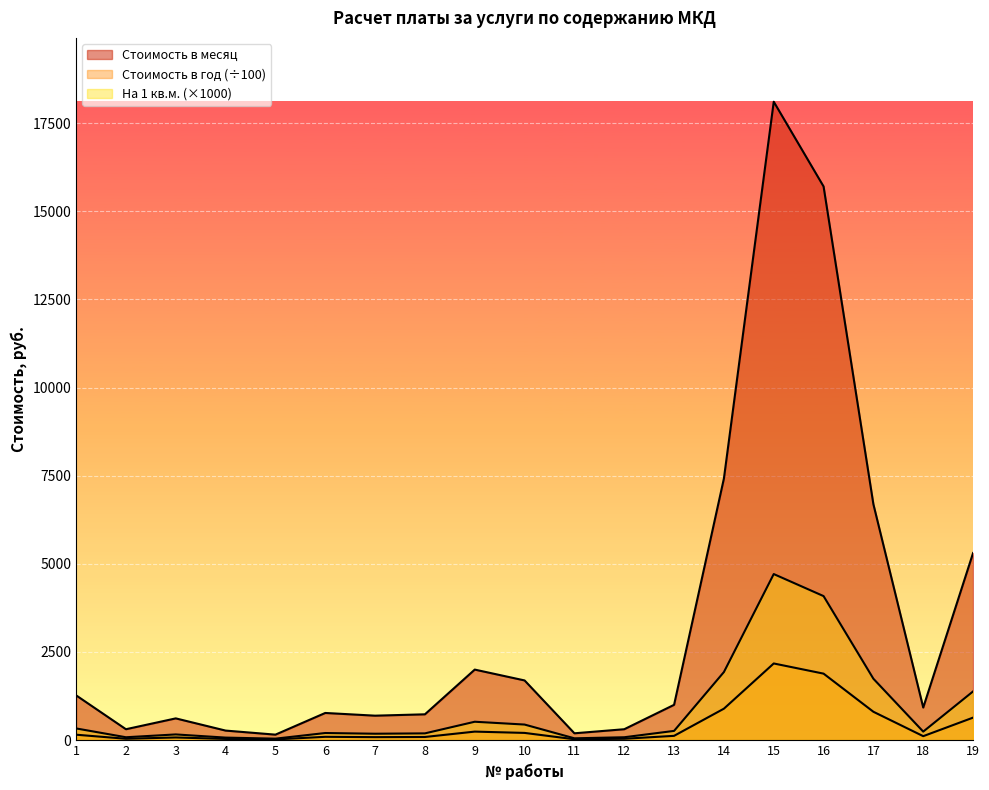

Which category has the lowest value in the Стоимость на 1 кв.м. series?

5